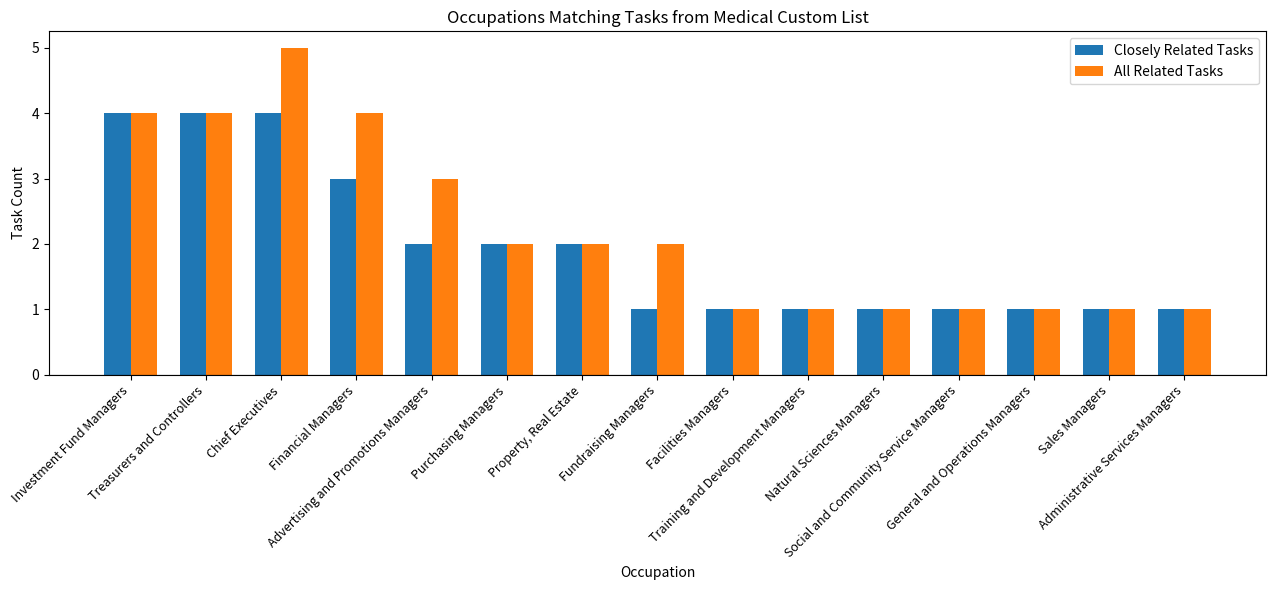

How many distinct data groups are displayed?

2